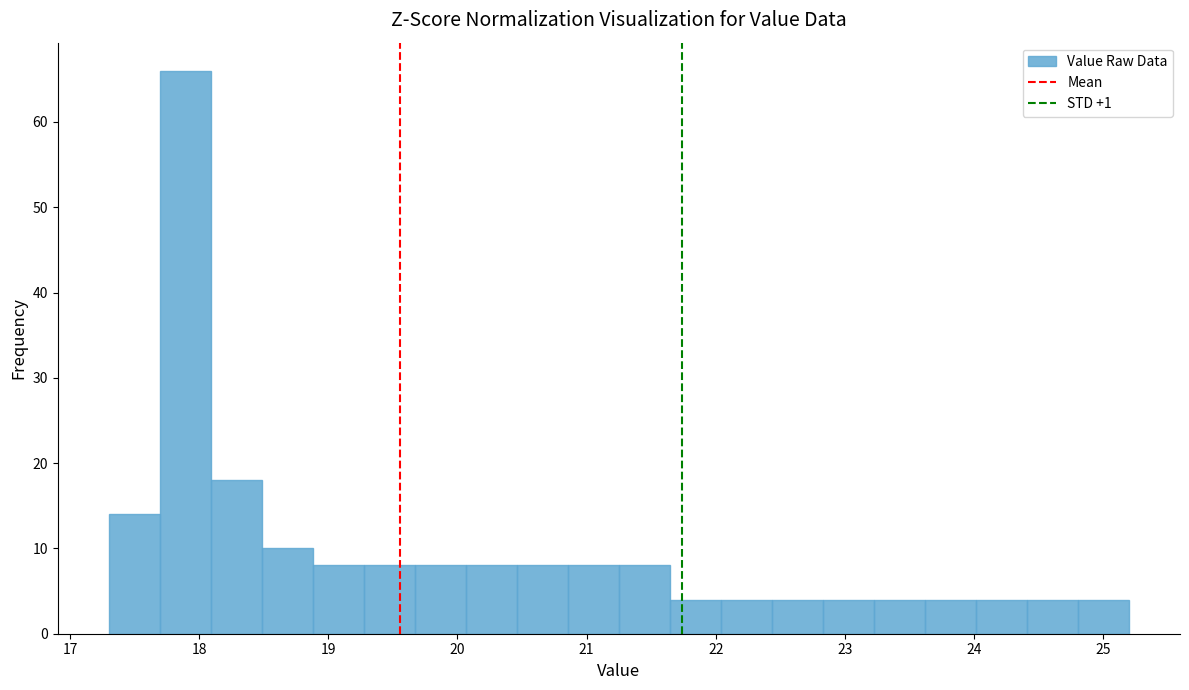

Around what value on the x-axis is the tallest bar? Give the approximate position of its centre, as read against the axis.

17.9